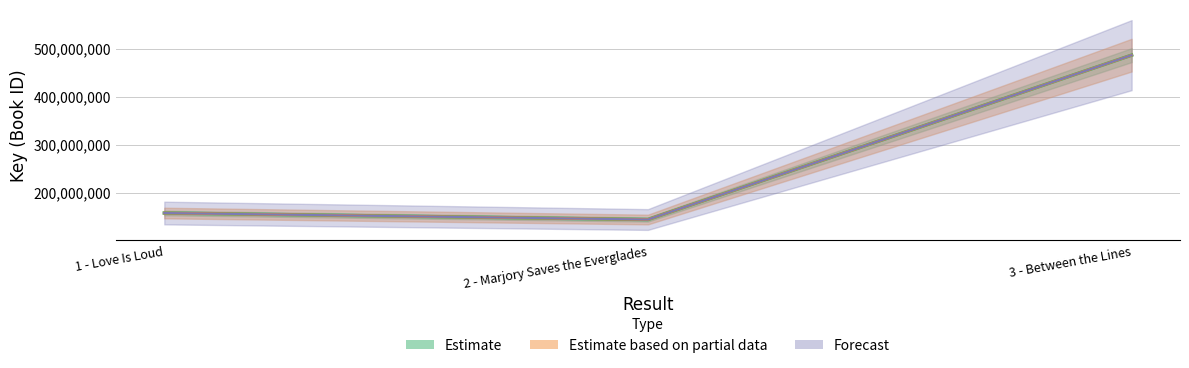

Rank the categories by Forecast_low value from highest to lowest.

3 - Between the Lines, 1 - Love Is Loud, 2 - Marjory Saves the Everglades